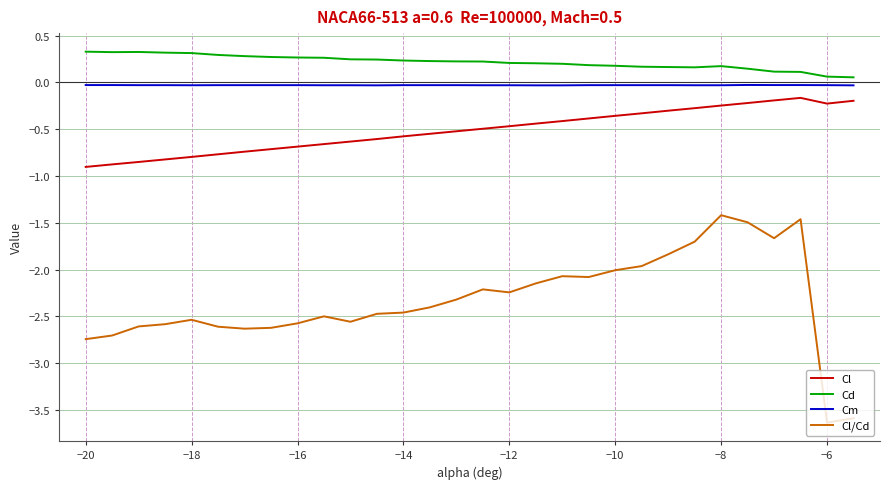

What is the highest value of the Cd series?

0.3